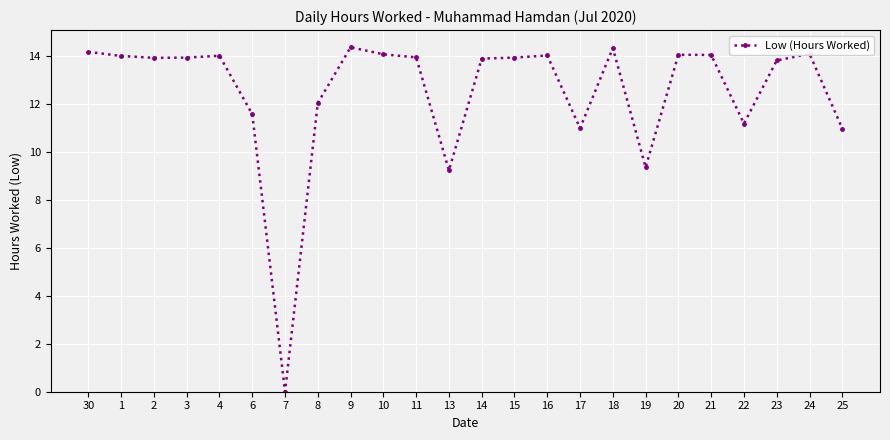

What is the change in value from 30 to 23?

-0.4